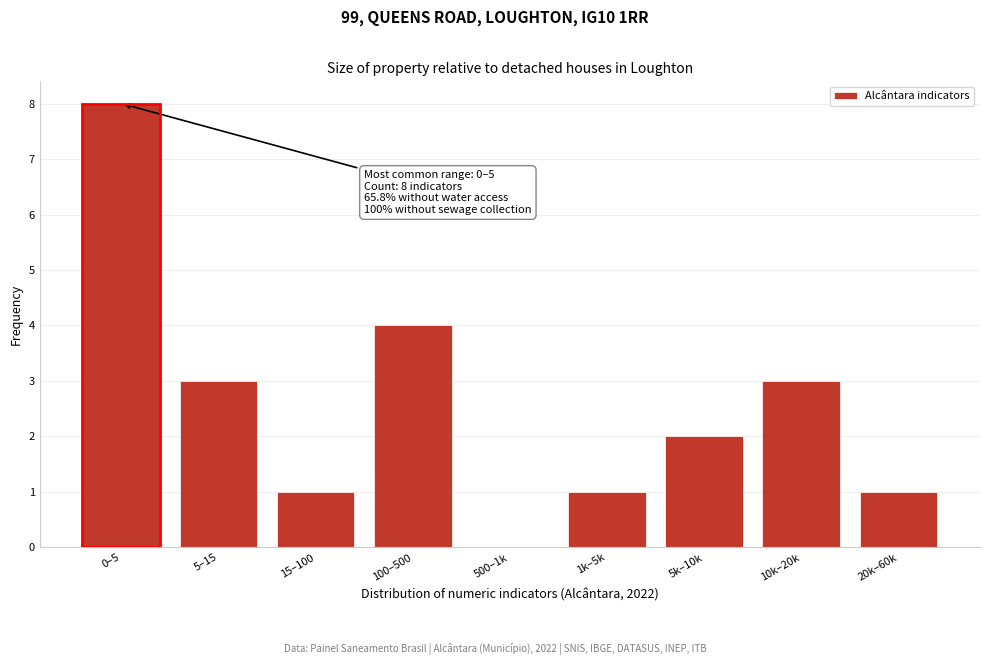

Reading left to right, transcribe all the data shown in this chart.

0–5=8	5–15=3	15–100=1	100–500=4	500–1k=0	1k–5k=1	5k–10k=2	10k–20k=3	20k–60k=1